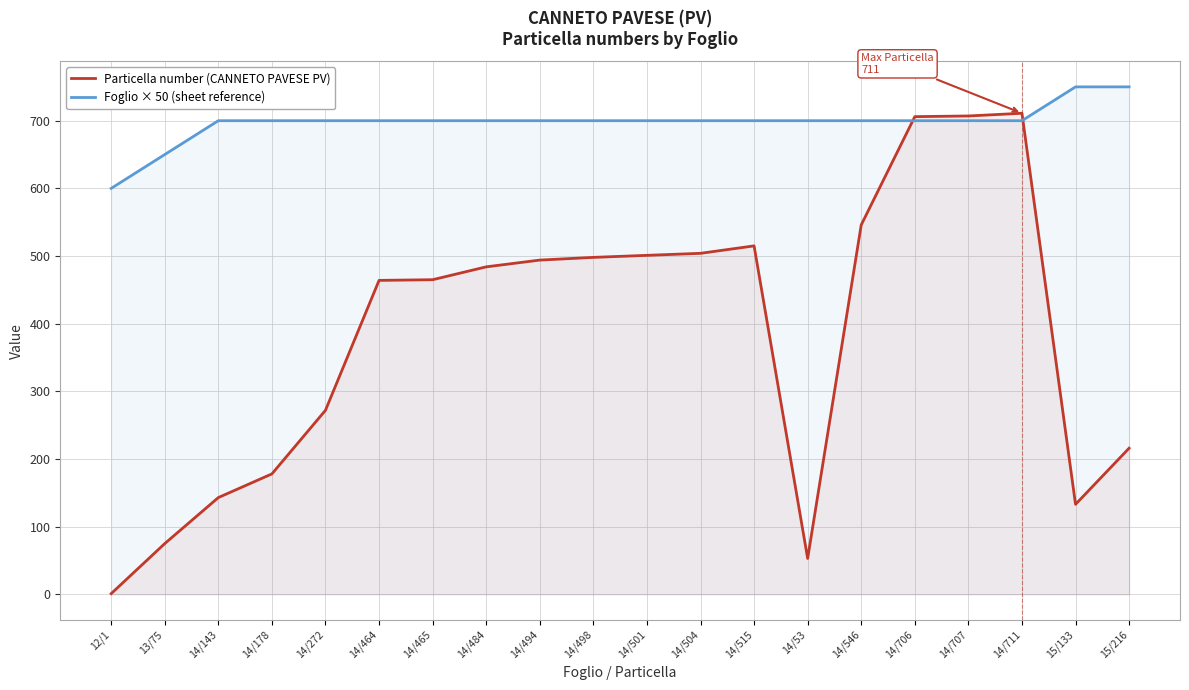

What is the minimum value for Foglio × 50 (sheet reference)?

600